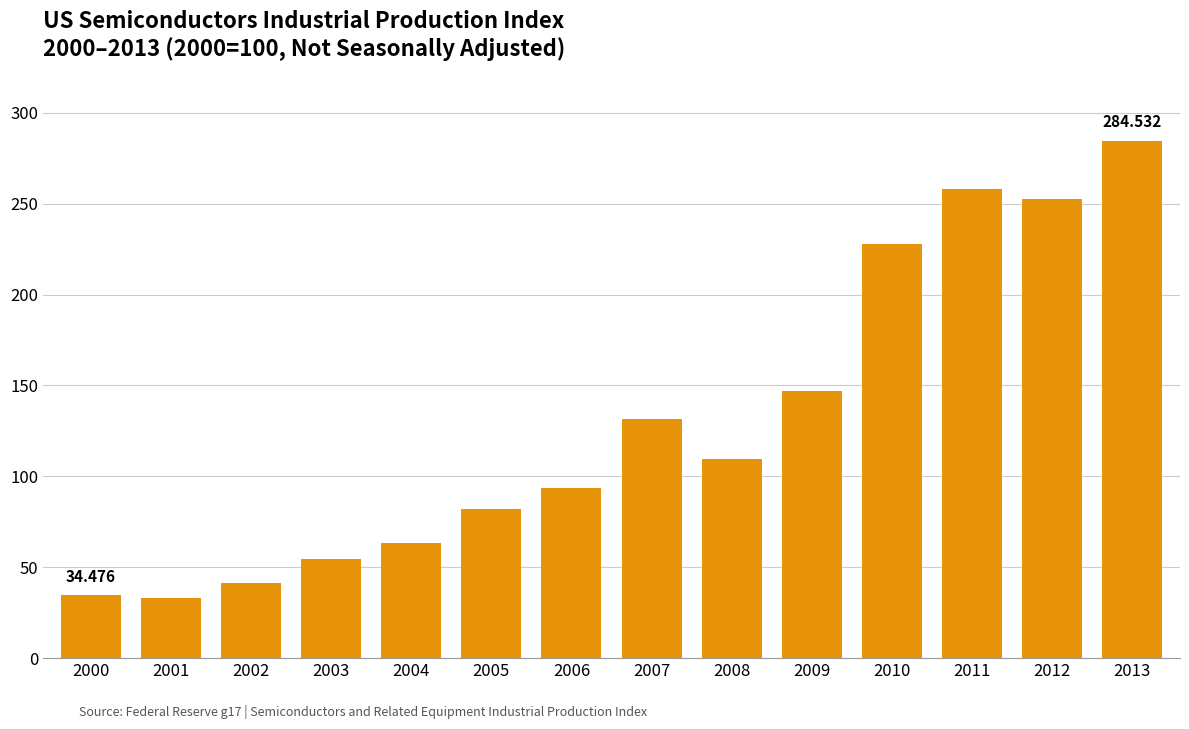

What is the value of the 2nd bar from the left?

33.0